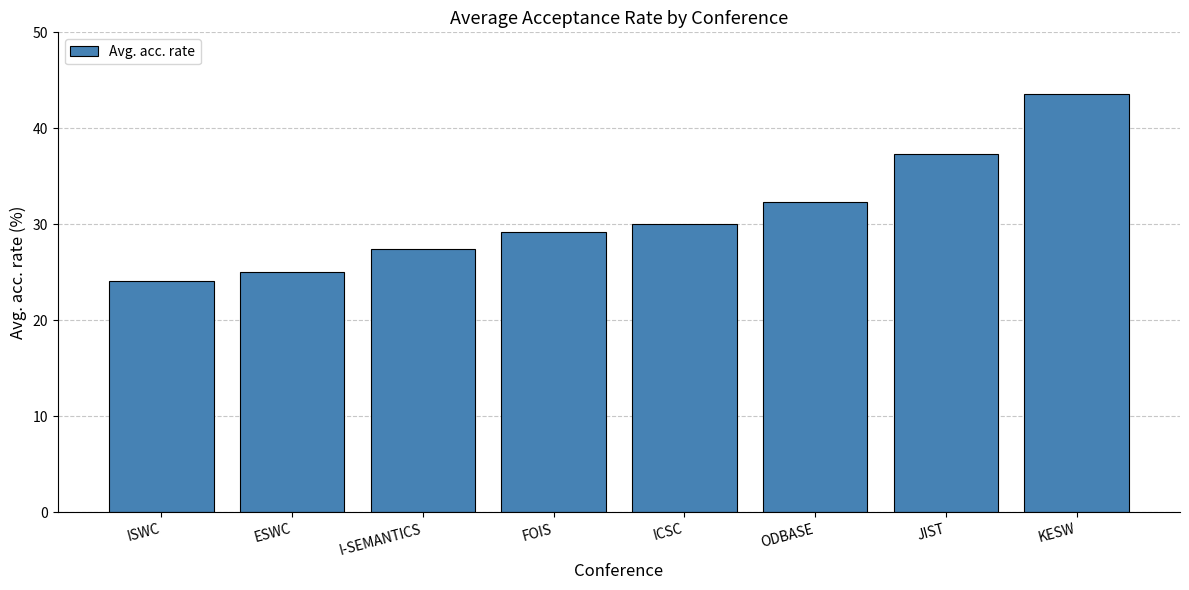

What is the change in value from ISWC to I-SEMANTICS?

+3.3